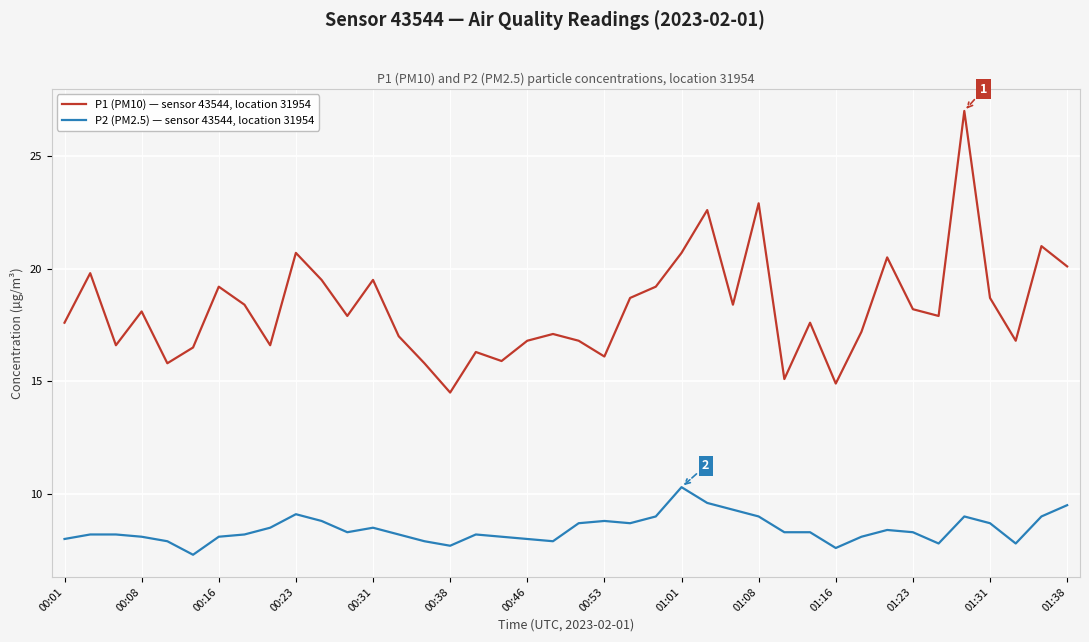

What is the greatest value displayed?

27.0